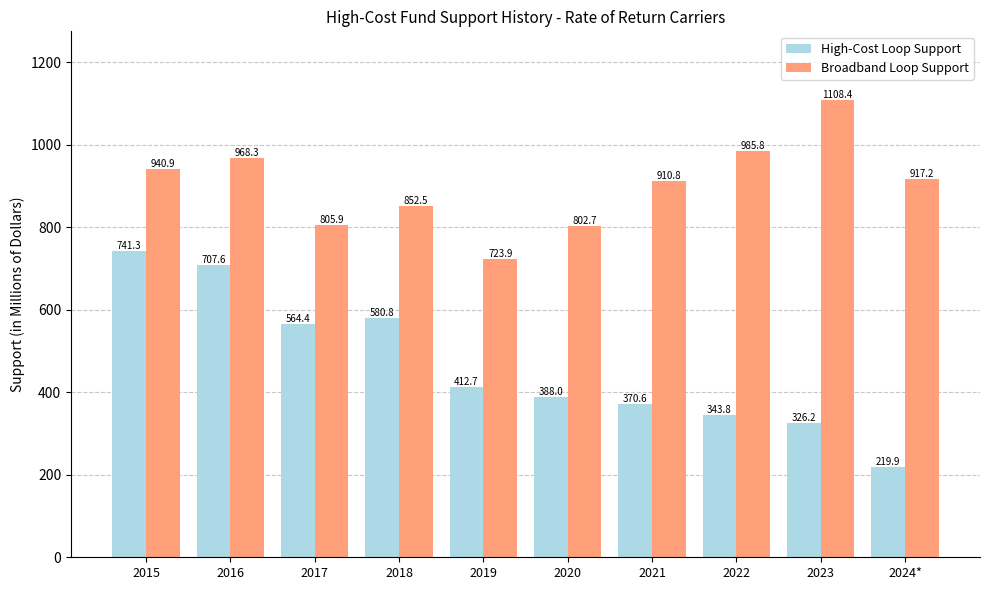

What position from the left is 2019?

5